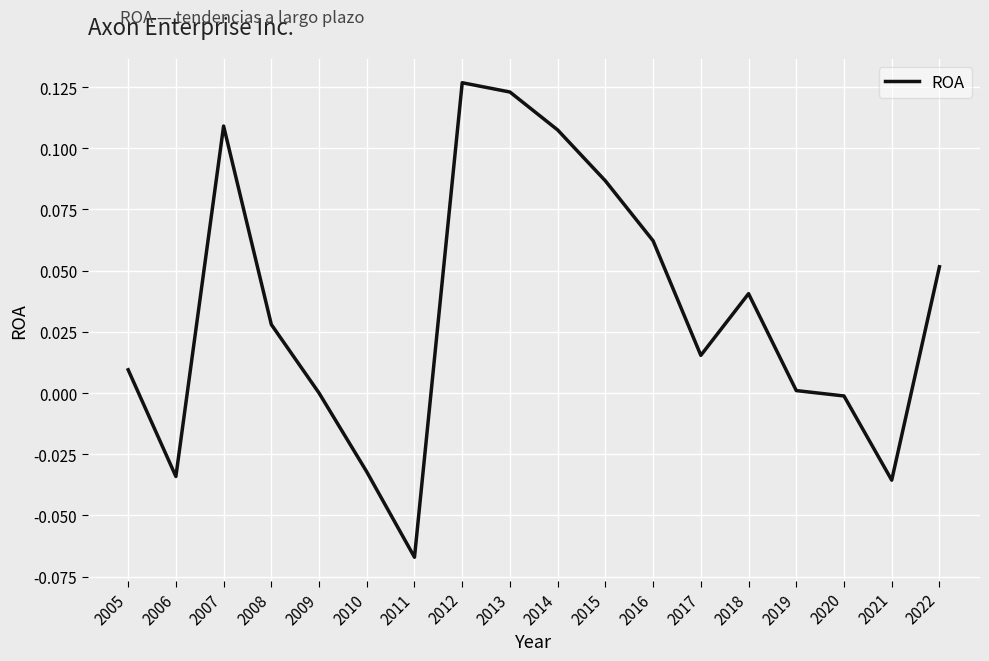

Which label corresponds to the smallest value in the chart?

2011